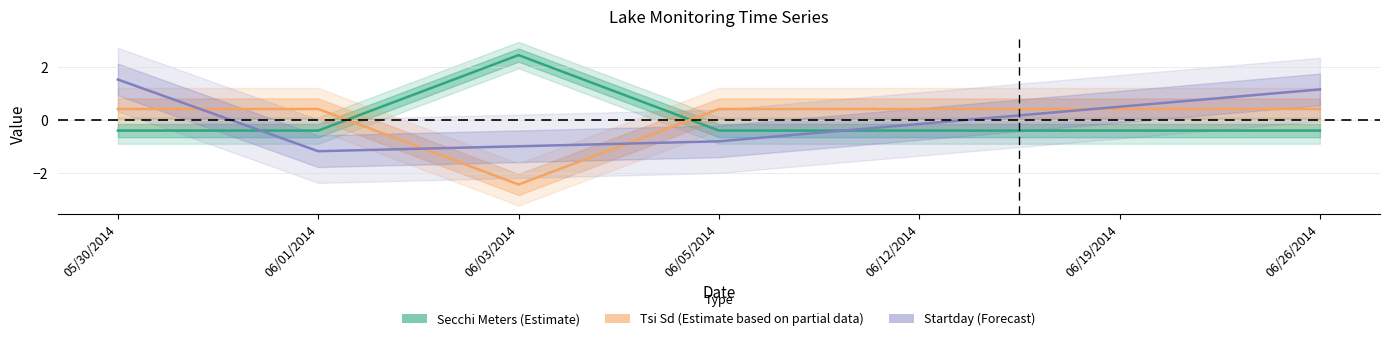

Between 06/03/2014 and 06/19/2014, which series saw the biggest shift?

Tsi Sd (Estimate based on partial data)